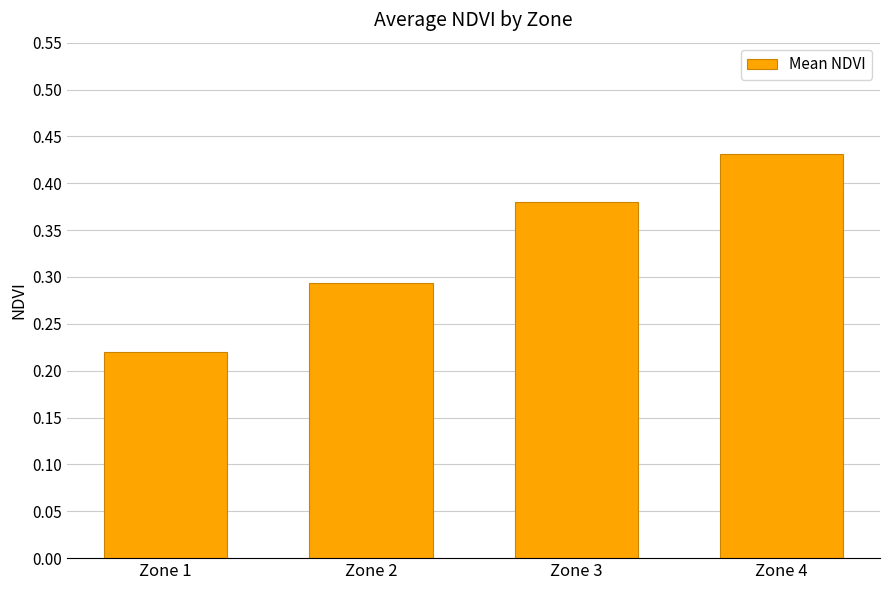

The chart shows a value of 0.1 at Zone 2. True or false?

False